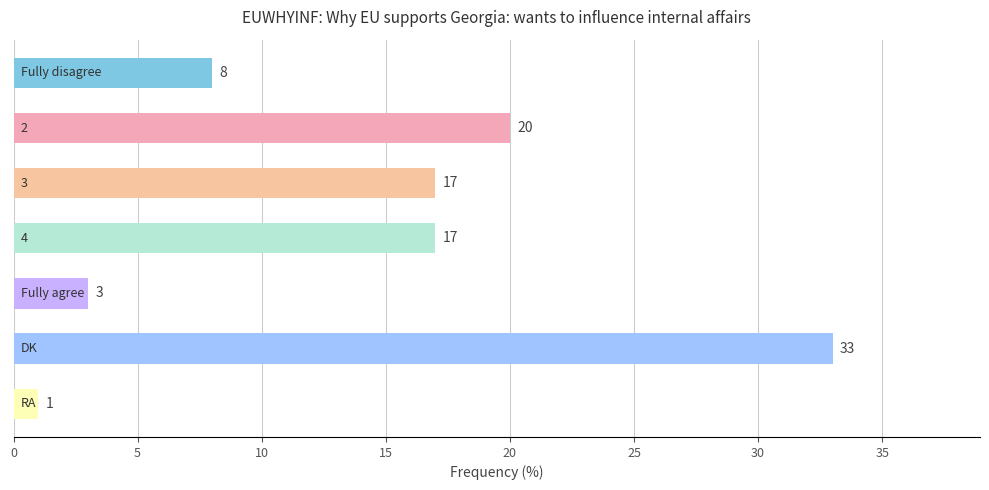

What is the difference between the maximum and second lowest values?

30